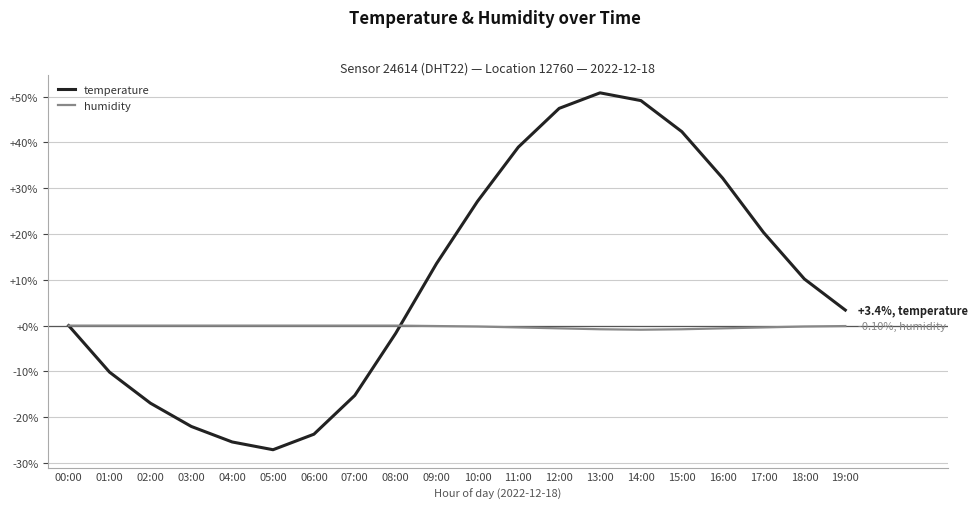

At which label is temperature closest to 11?

18:00